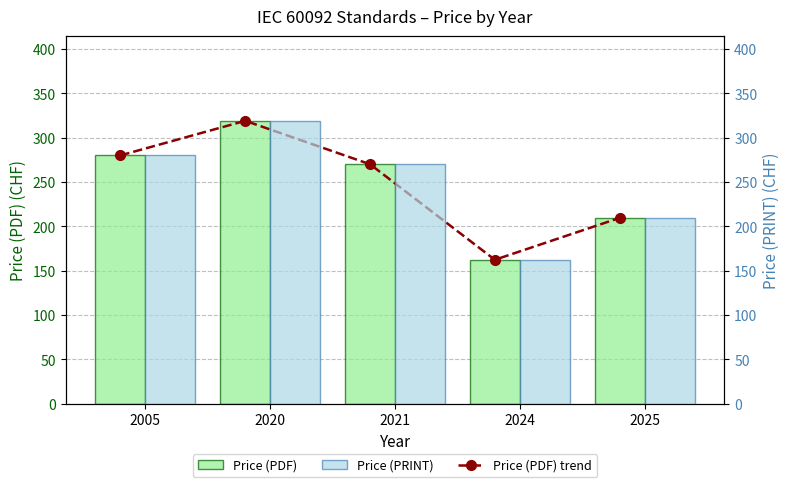

At which label does Price (PDF) trend first exceed 270?

2005